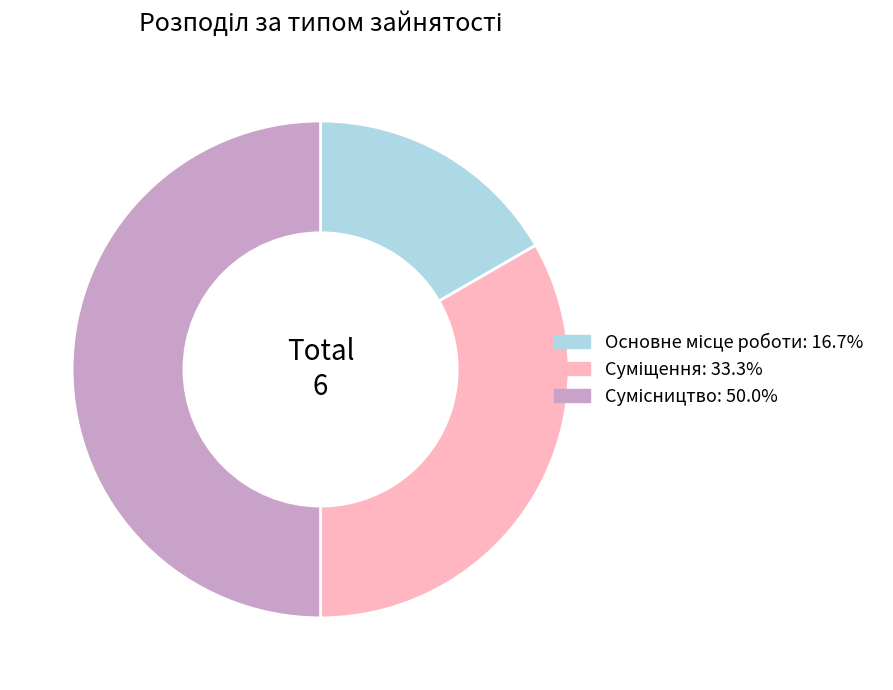

What is the change in value from Суміщення to Сумісництво?

+1